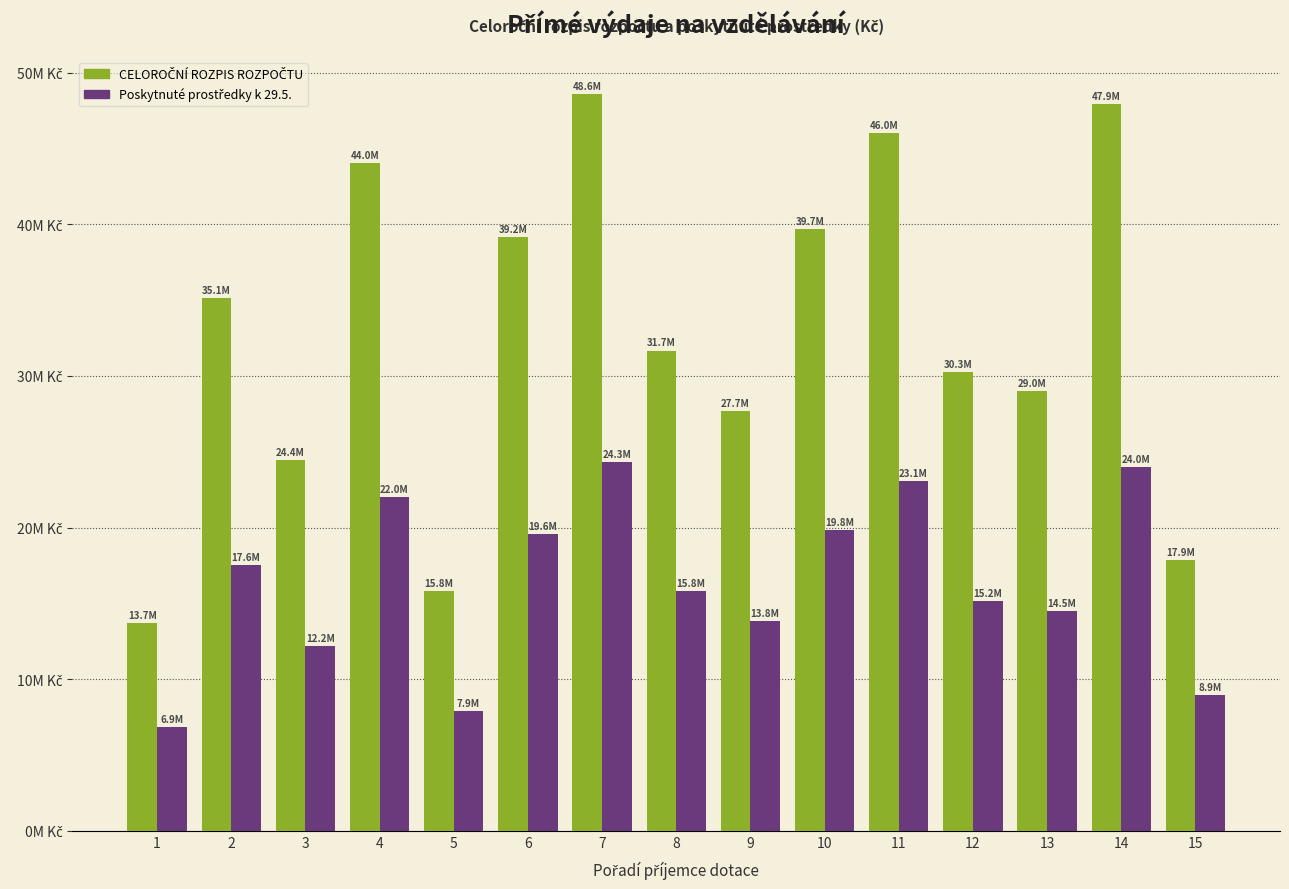

What is the maximum value shown in the chart?

48613846